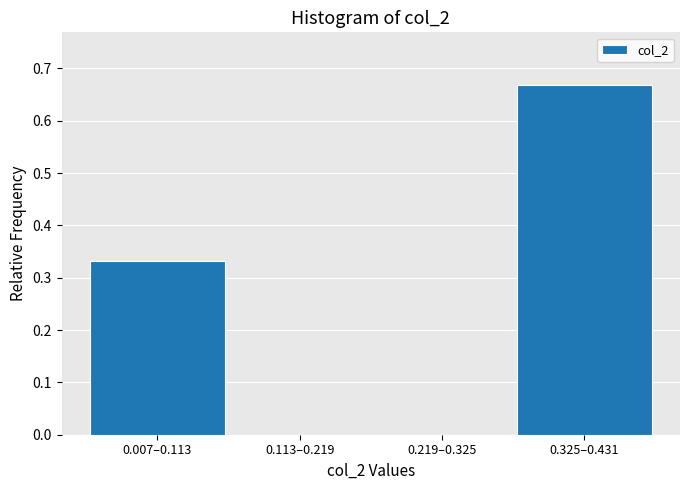

At which category does the chart reach its peak across all series?

0.325–0.431